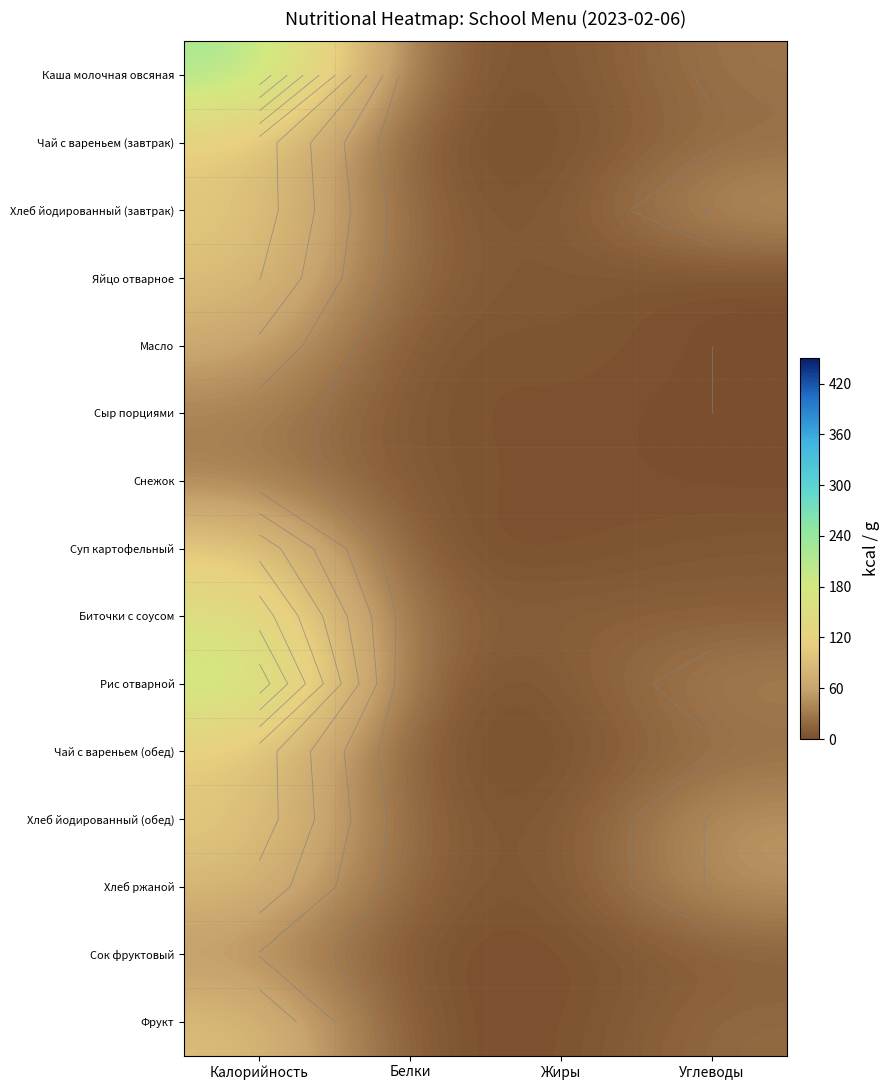

Is the value of Чай с вареньем (обед) at Белки greater than the value of Суп картофельный at Белки?

No